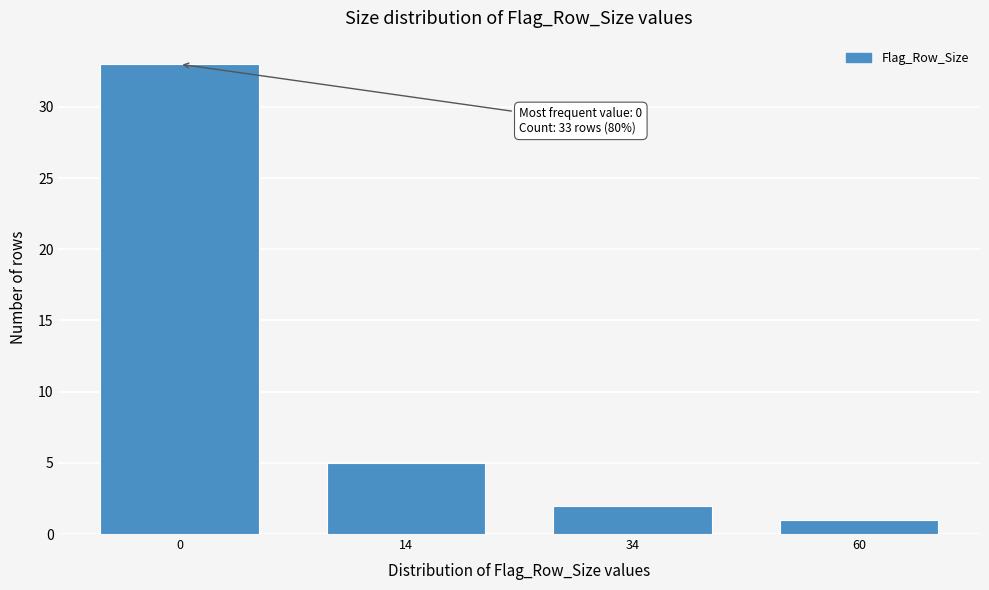

Reading right to left, what are all the values shown in this chart?

1	2	5	33